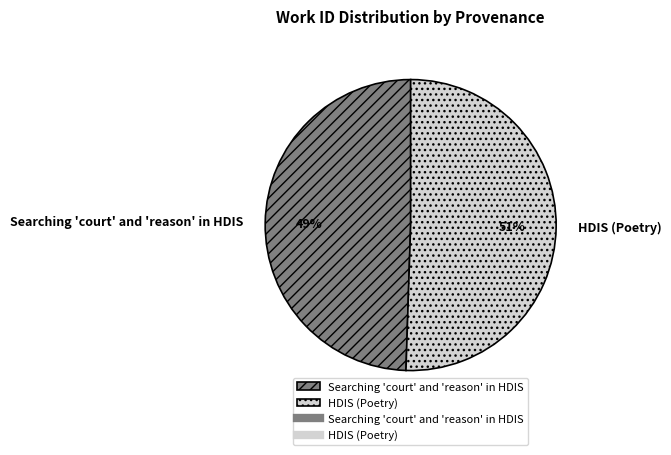

To the nearest percent, what portion does Searching 'court' and 'reason' in HDIS represent?

49%